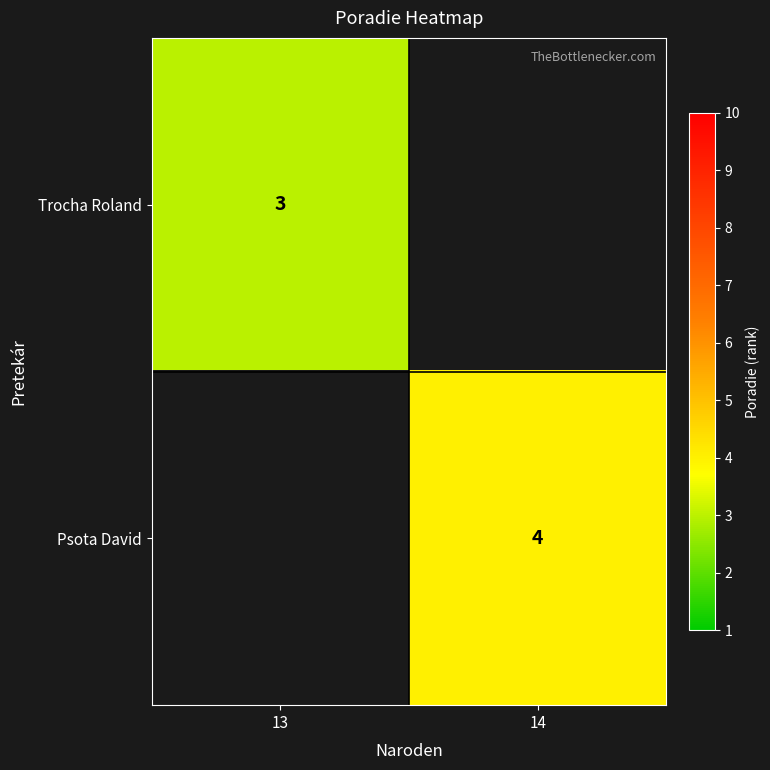

What is the minimum value shown in the chart?

3.0